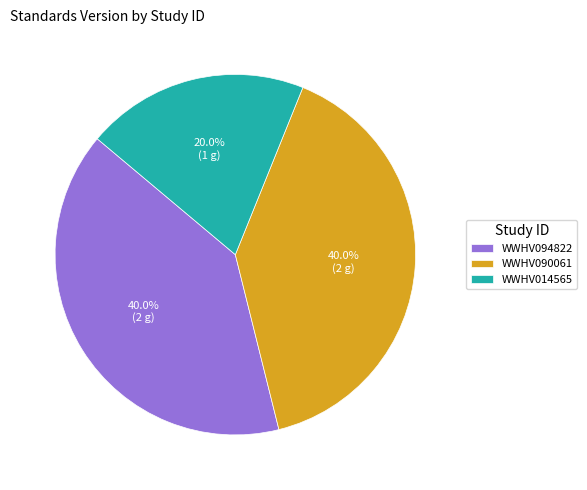

To the nearest percent, what portion does WWHV094822 represent?

40%